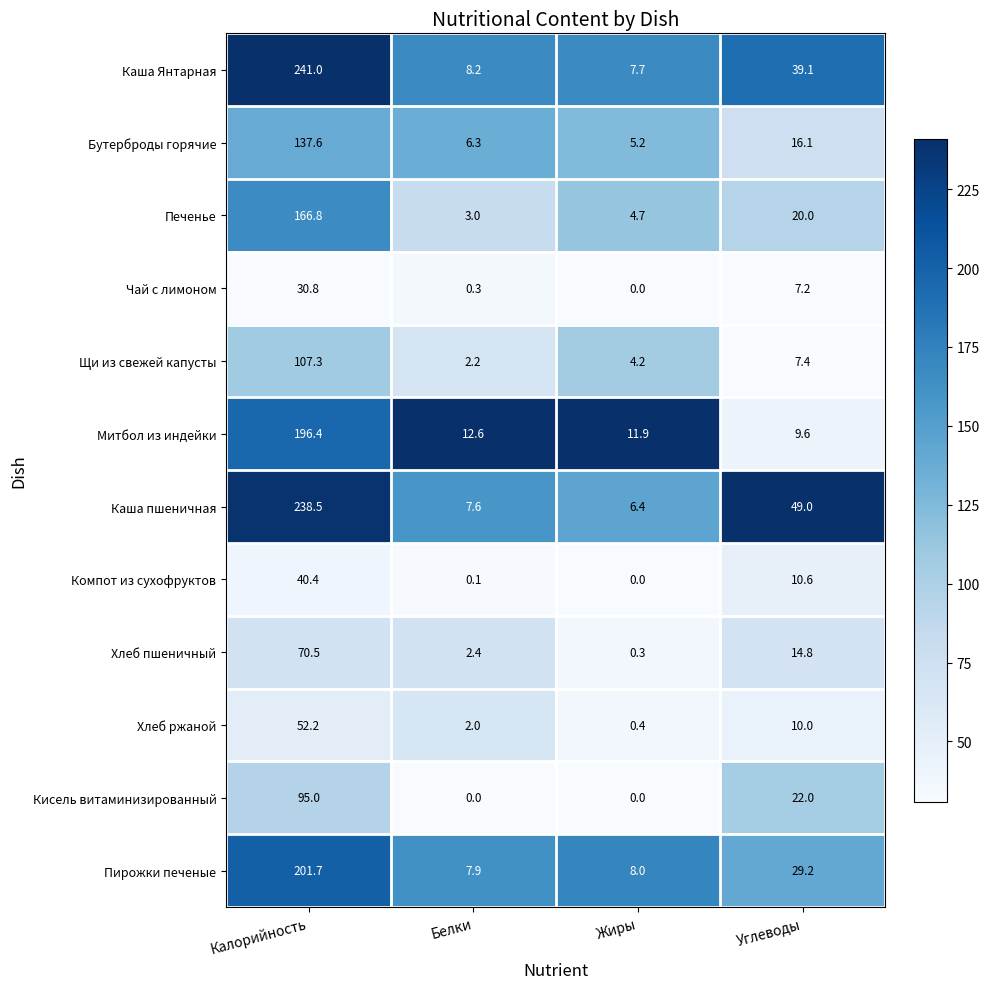

True or false: Хлеб ржаной has a value of 14.0 at Углеводы.

False